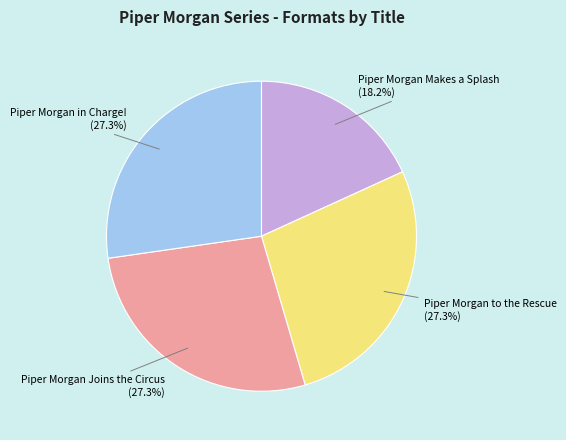

To the nearest percent, what is the average slice percentage?

25%